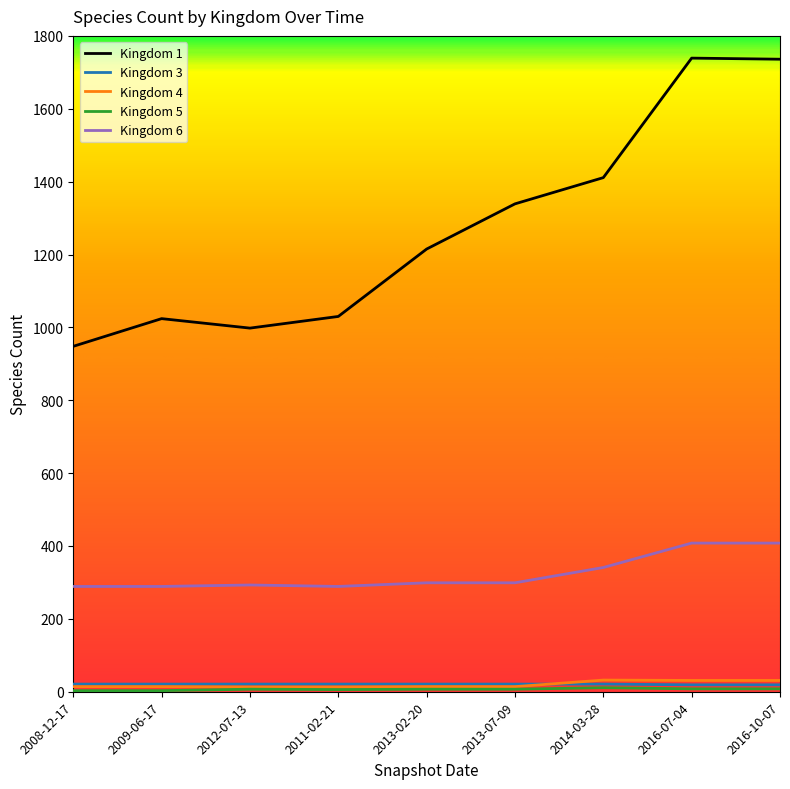

True or false: Kingdom 4 and Kingdom 1 cross at least once.

False